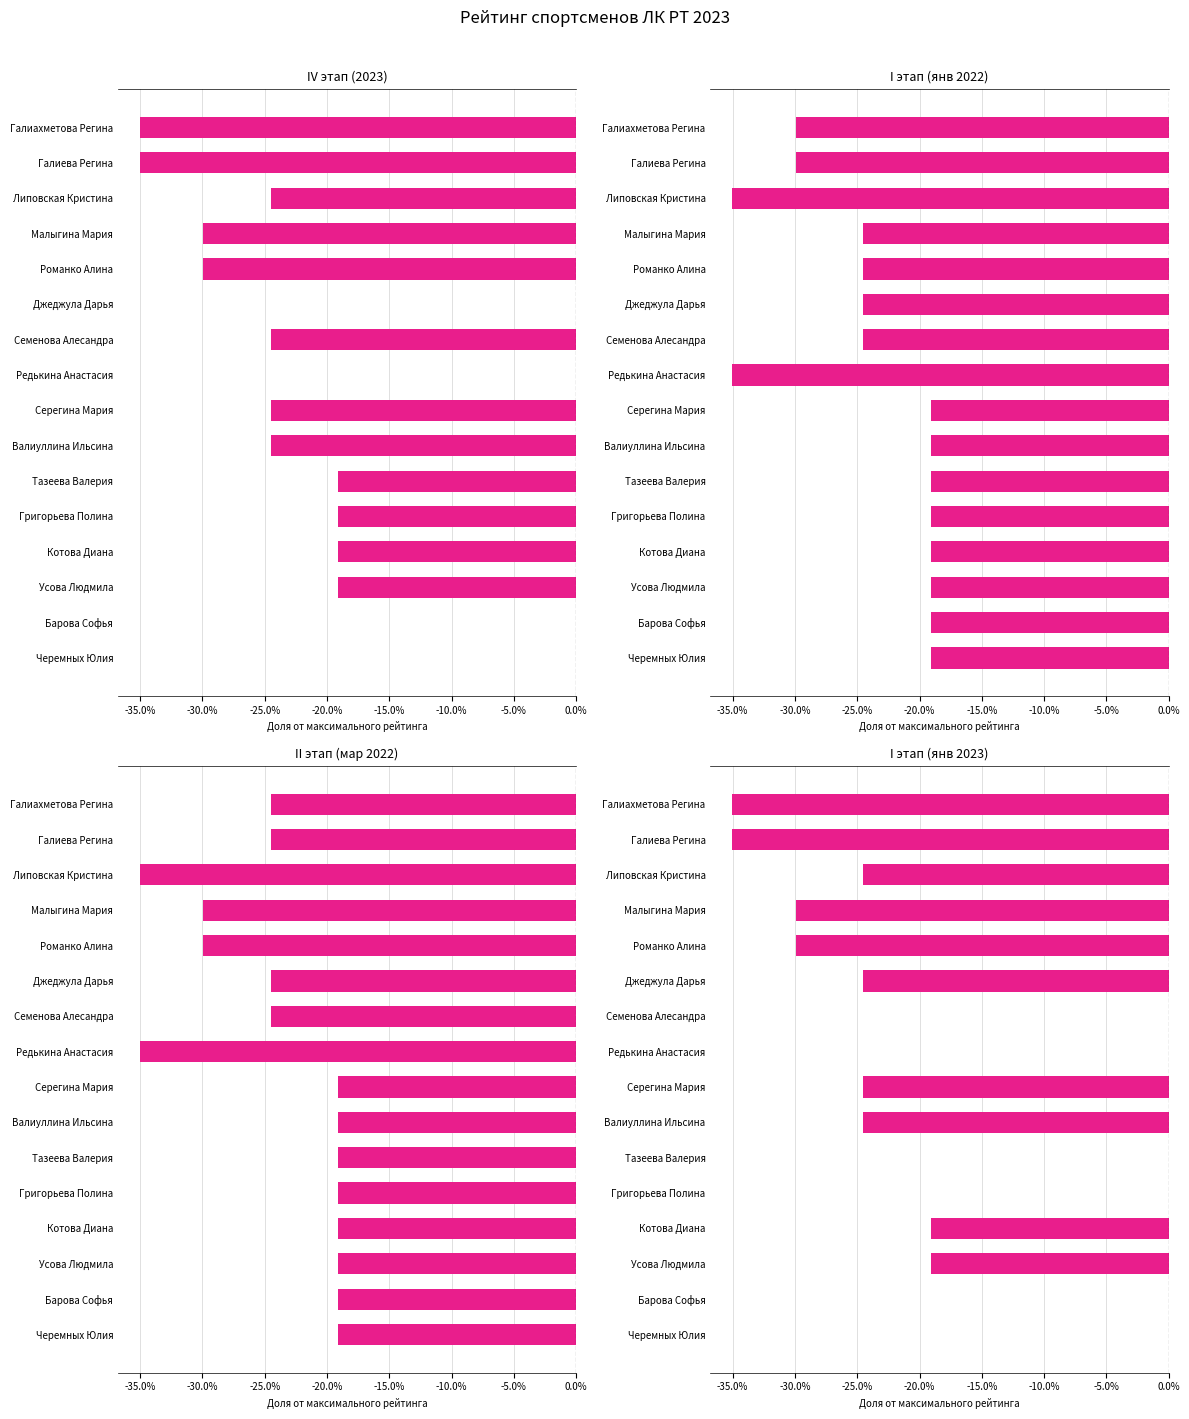

Rank the series by their maximum value, from highest to lowest.

IV этап (2023), I этап (янв 2023), I этап (янв 2022), II этап (мар 2022)